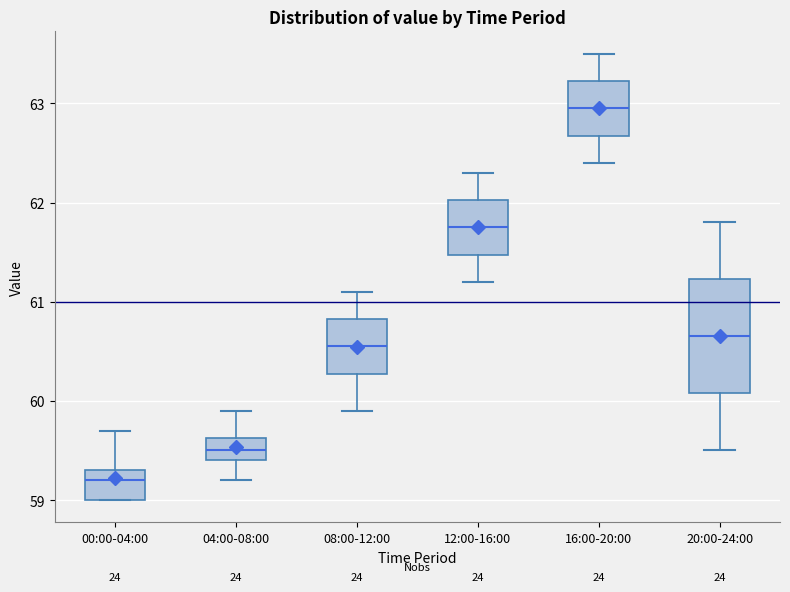

Where does the lower whisker of the box for 08:00-12:00 end on the y-axis? The values are not printed on the chart, so give them approximately, as read against the axis.

59.9